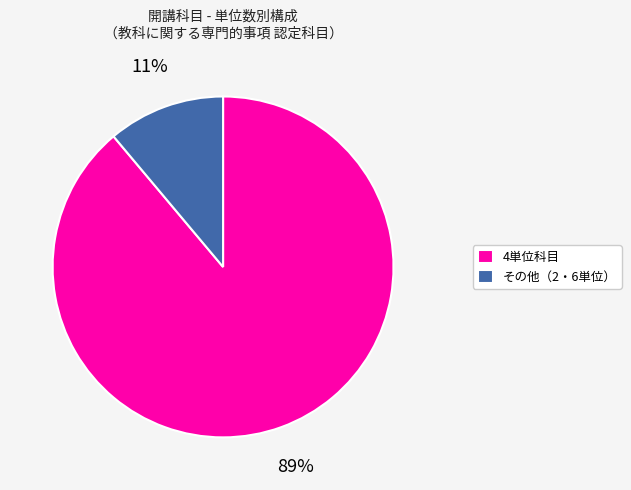

Which category has the smallest portion of the pie?

その他（2・6単位）